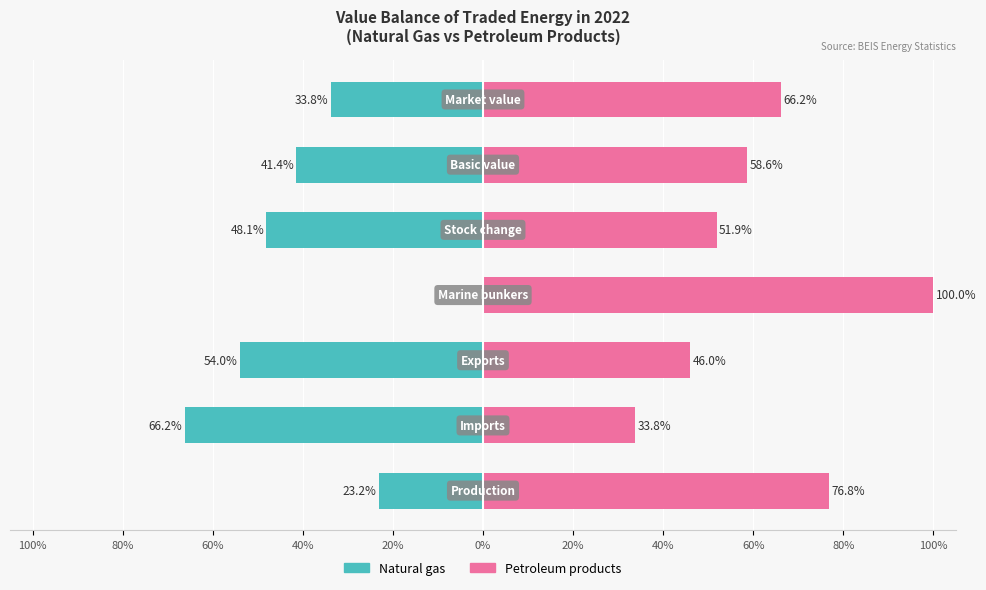

Is it true that Natural gas equals -25.3 at 60%?

False